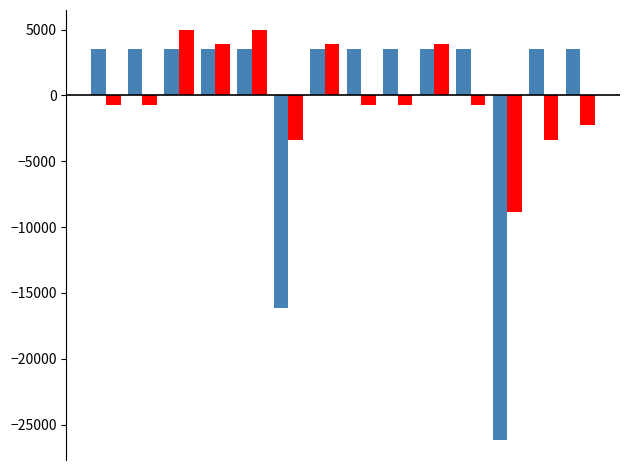

Count the number of categories in the chart.

14